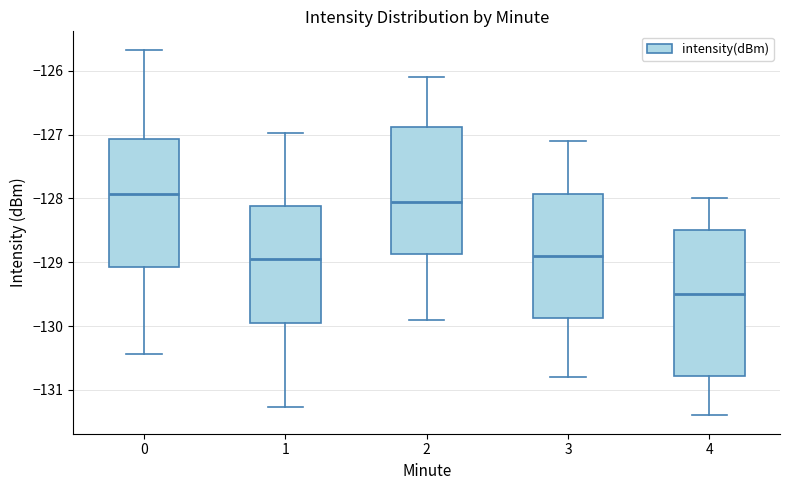

Reading left to right, transcribe this box plot: for each box, give where its median line is, the range the box spans, and where its two whiskers end, as read against the y-axis. The values are not printed on the chart, so give them approximately, as read against the axis.

0: median -127.9, box -129.1 to -127.1, whiskers -130.4 to -125.7
1: median -128.9, box -129.9 to -128.1, whiskers -131.3 to -127.0
2: median -128.0, box -128.9 to -126.9, whiskers -129.9 to -126.1
3: median -128.9, box -129.9 to -127.9, whiskers -130.8 to -127.1
4: median -129.5, box -130.8 to -128.5, whiskers -131.4 to -128.0